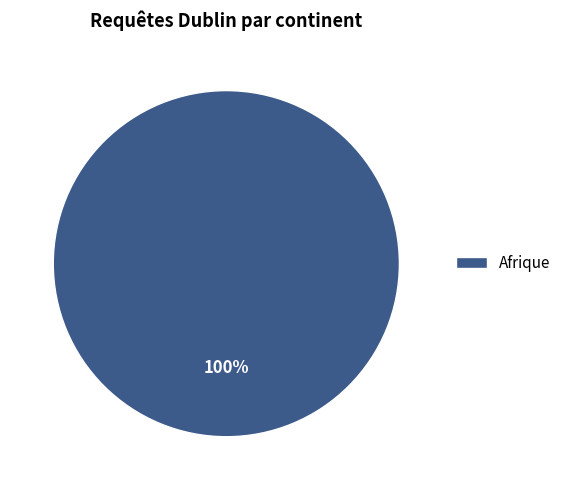

Is it true that Afrique is 93% of the pie?

False